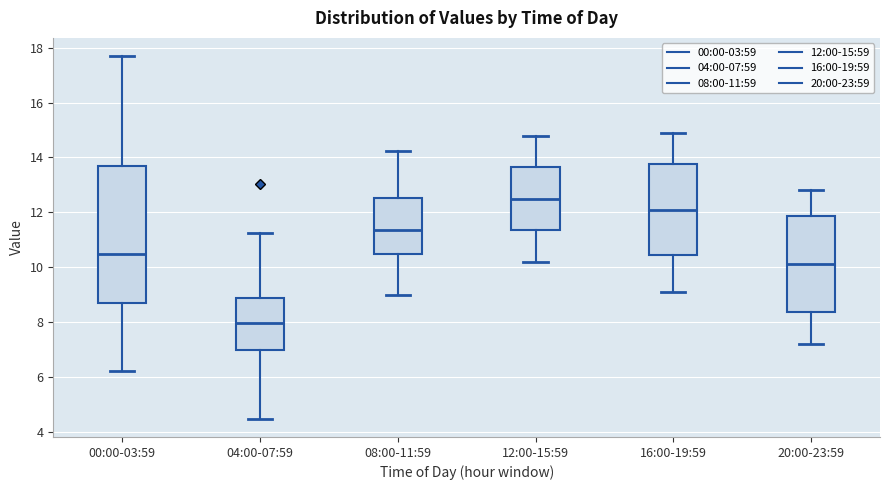

Which box has the lowest median line?

04:00-07:59